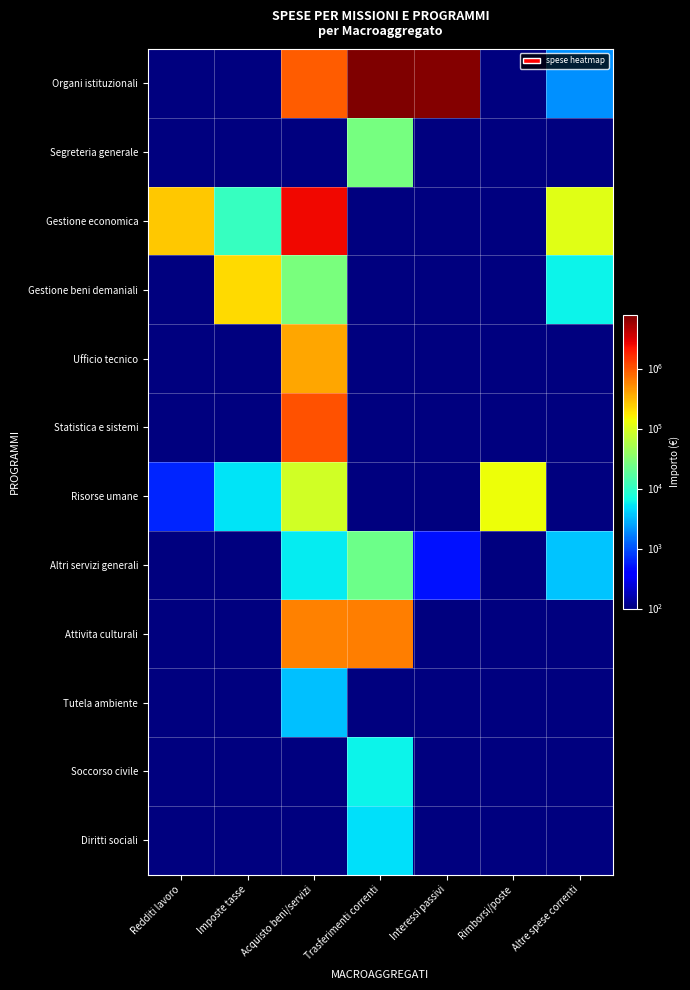

What is the difference between the highest and lowest values at Redditi lavoro?

261745.2